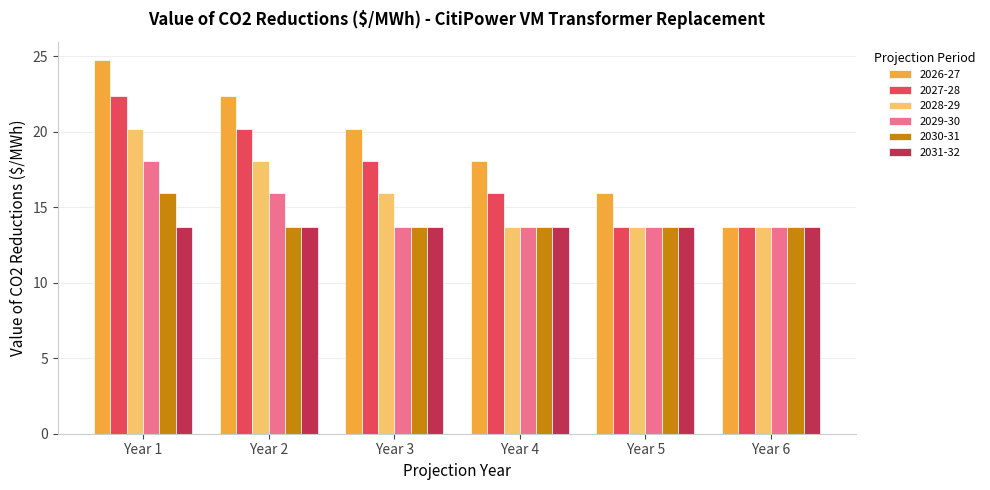

What are all the series names shown in the legend?

2026-27, 2027-28, 2028-29, 2029-30, 2030-31, 2031-32